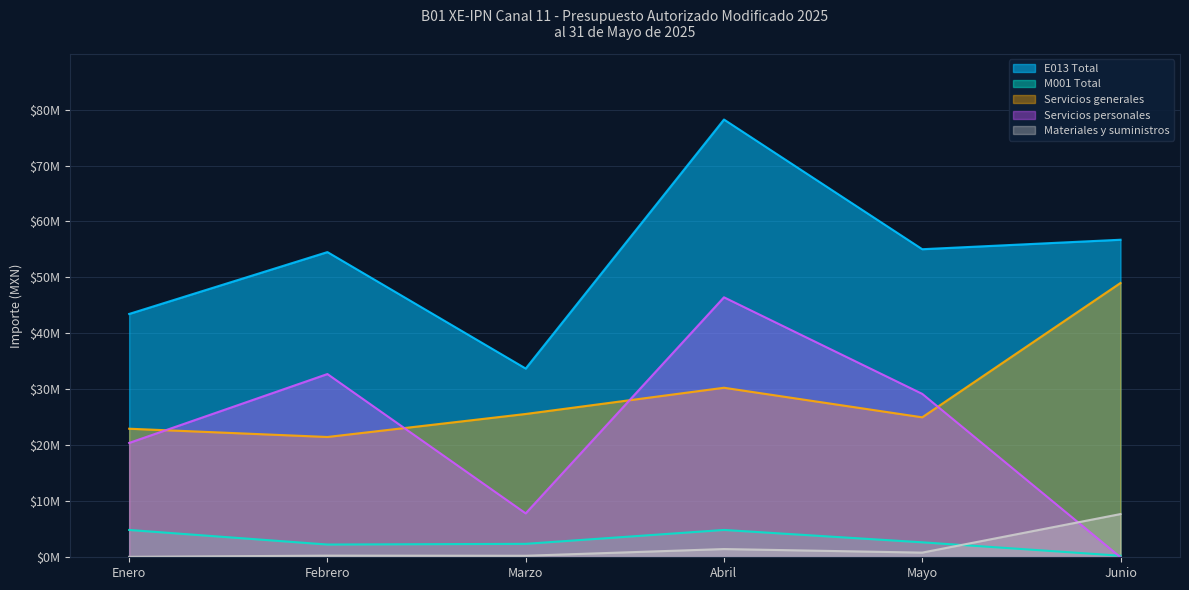

What is the total value across all series at Febrero?

111343714.6